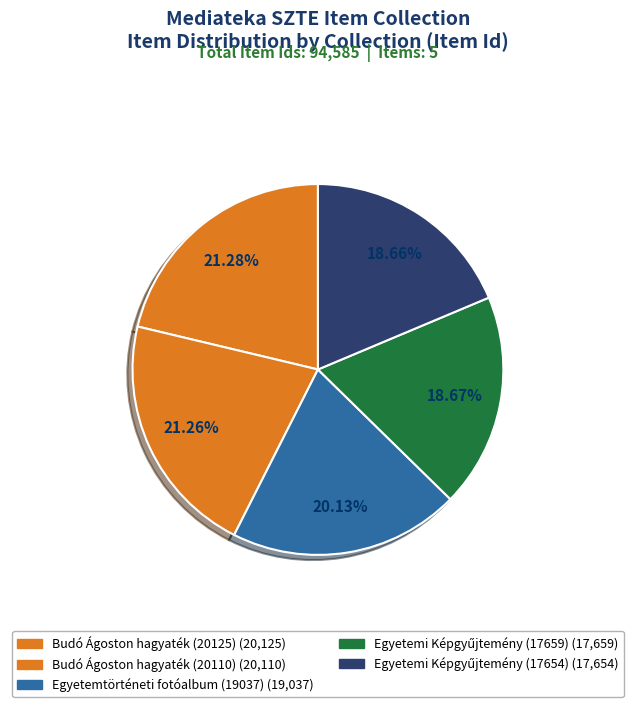

How many slices are in this pie chart?

5